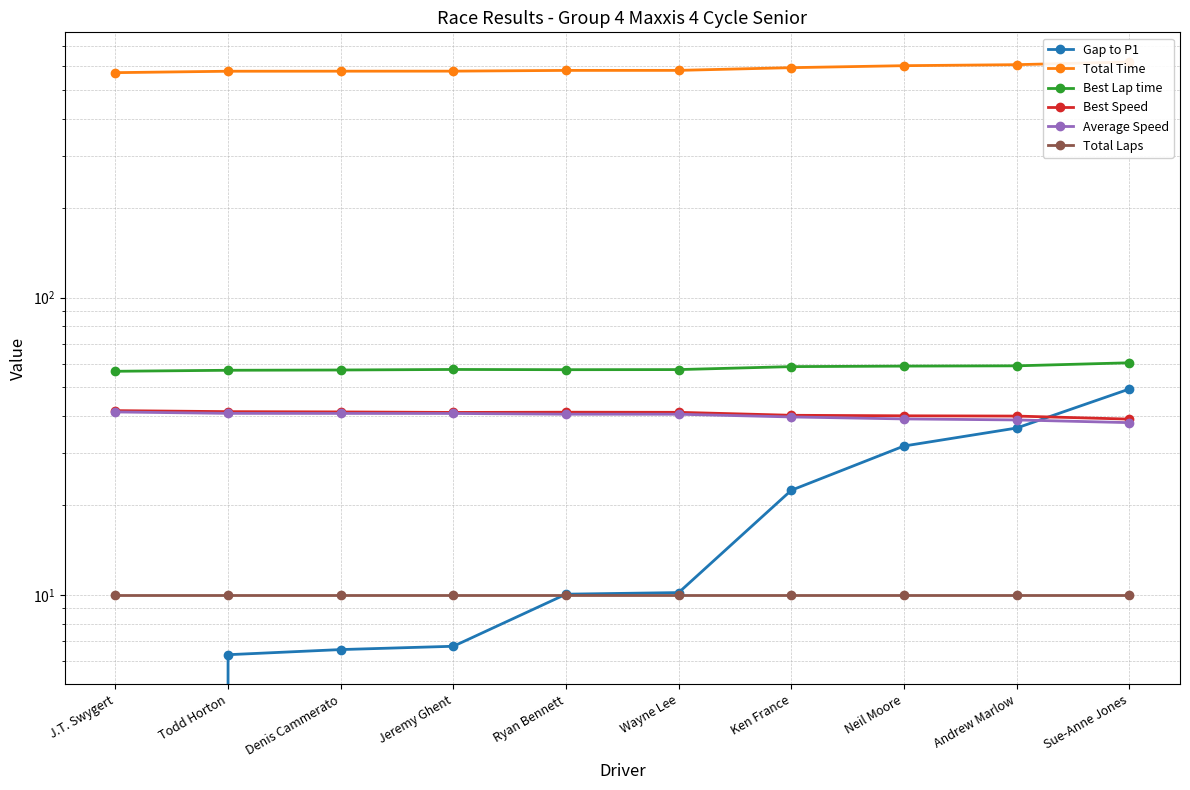

What are all the series names shown in the legend?

Gap to P1, Total Time, Best Lap time, Best Speed, Average Speed, Total Laps